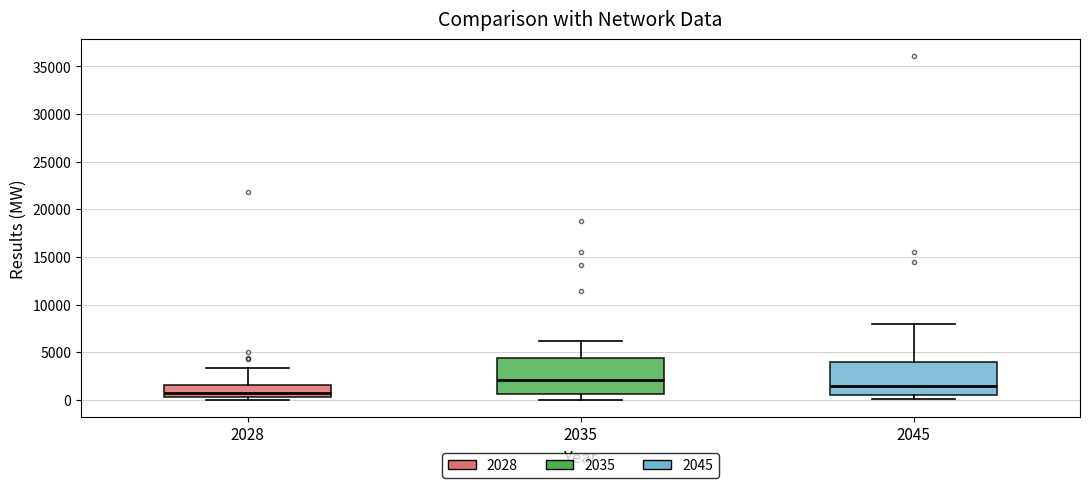

Reading left to right, read every box against the y-axis: the position of its median line, the range the box covers, and the ends of its whiskers. The values are not printed on the chart, so give them approximately, as read against the axis.

2028: median 1000, box 500 to 1500, whiskers 0 to 3500
2035: median 2000, box 500 to 4500, whiskers 0 to 6000
2045: median 1500, box 500 to 4000, whiskers 0 to 8000